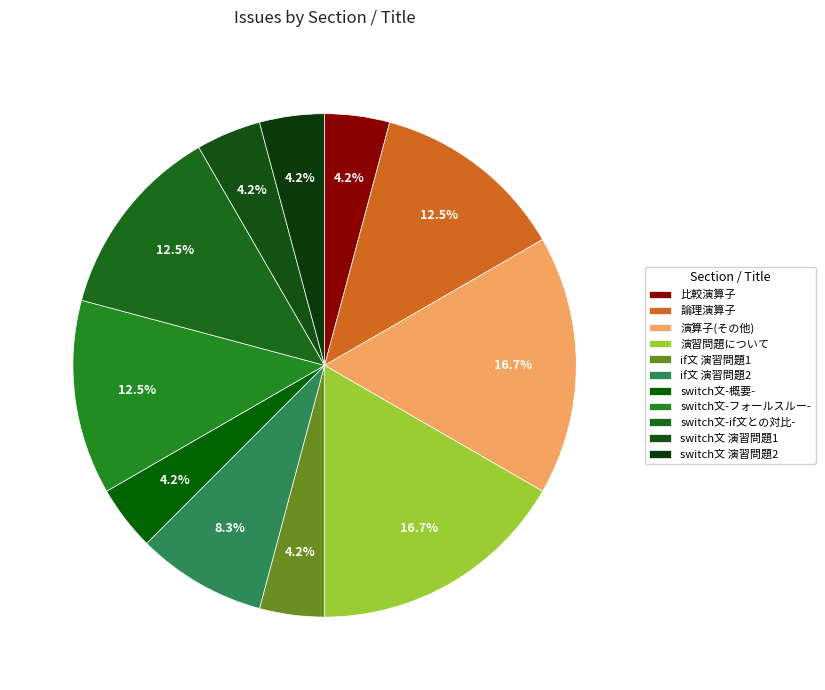

Is it true that 比較演算子 is 1% of the pie?

False